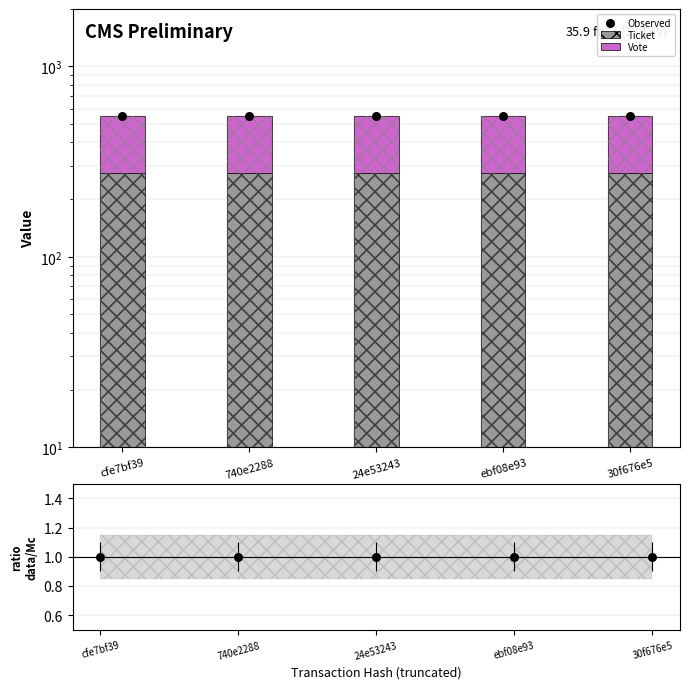

Which series has the largest total across all categories?

Observed